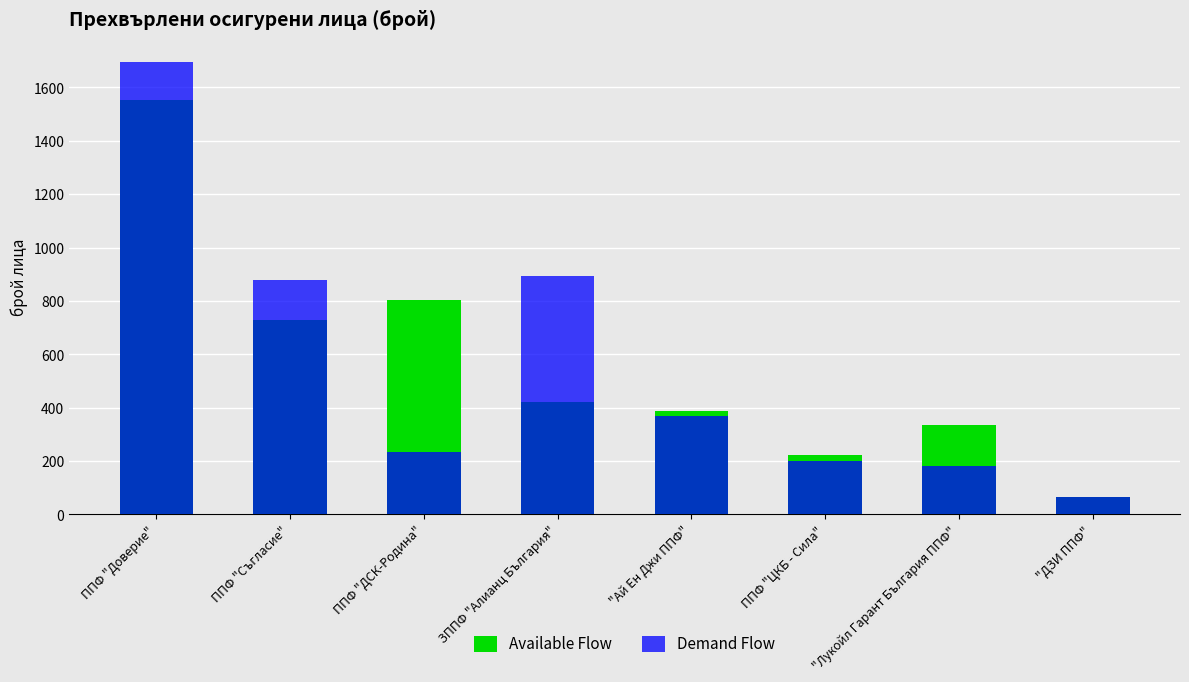

Which has a higher value, "ДЗИ ППФ" or "Лукойл Гарант България ППФ"?

"Лукойл Гарант България ППФ"